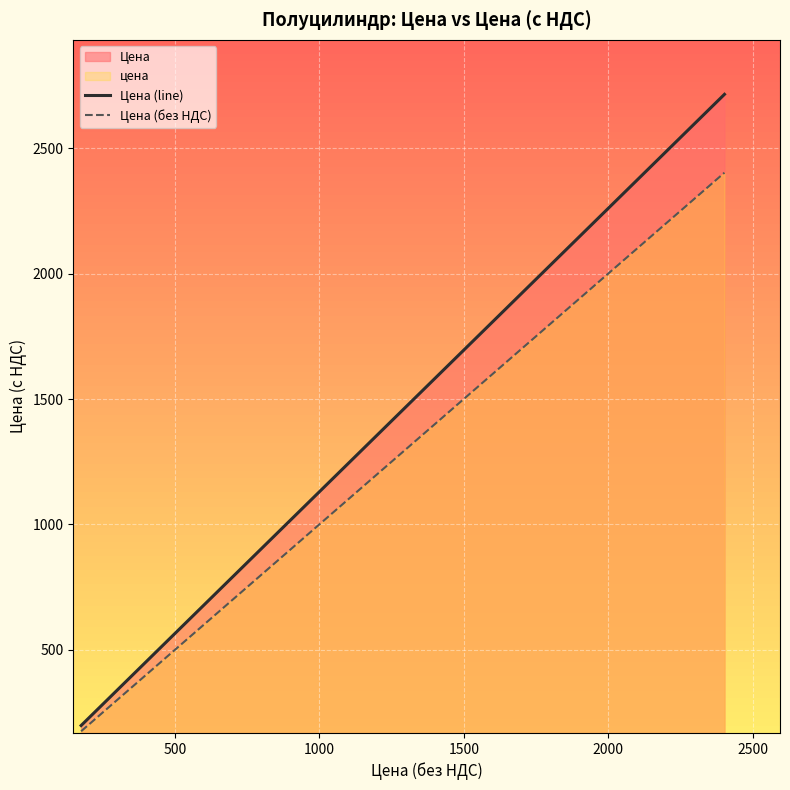

What is the greatest value displayed?

2714.3